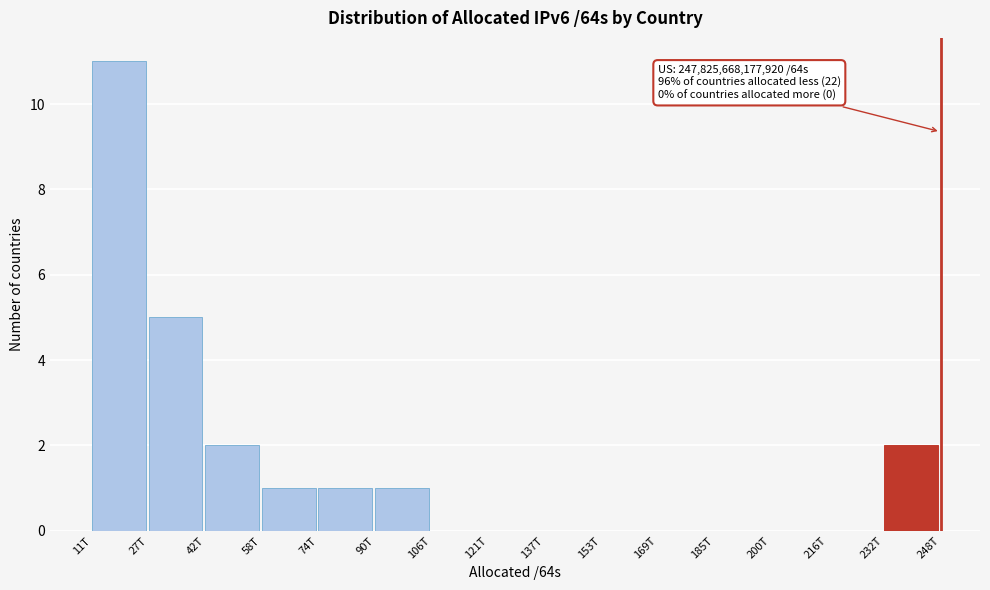

Reading left to right, extract all data points from this chart.

11T=11	27T=5	42T=2	58T=1	74T=1	90T=1	106T=0	121T=0	137T=0	153T=0	169T=0	185T=0	200T=0	216T=0	232T=2